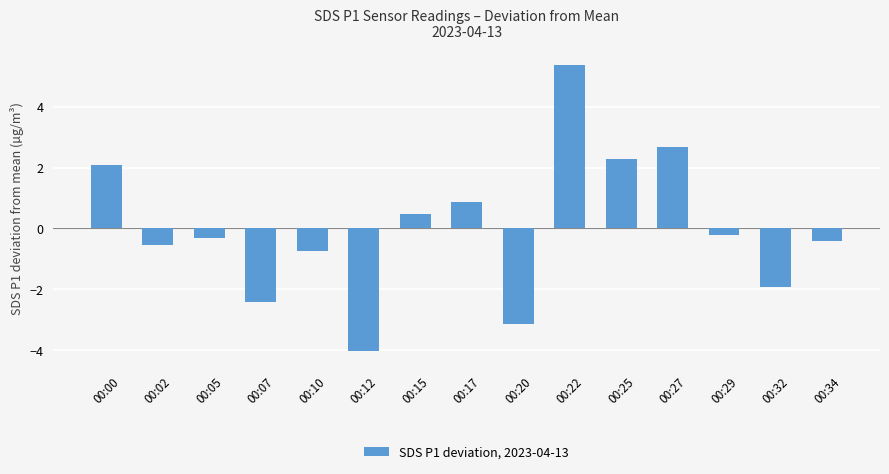

Where does the data first go above 0?

00:00